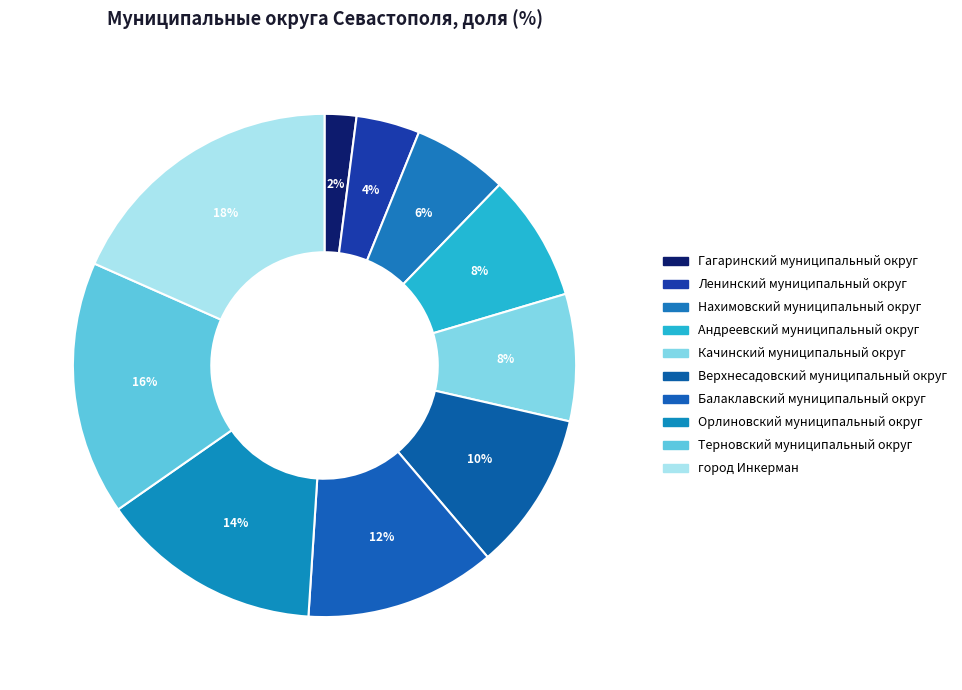

To the nearest percent, what is the difference between the Ленинский муниципальный округ and Терновский муниципальный округ slice percentages?

12%